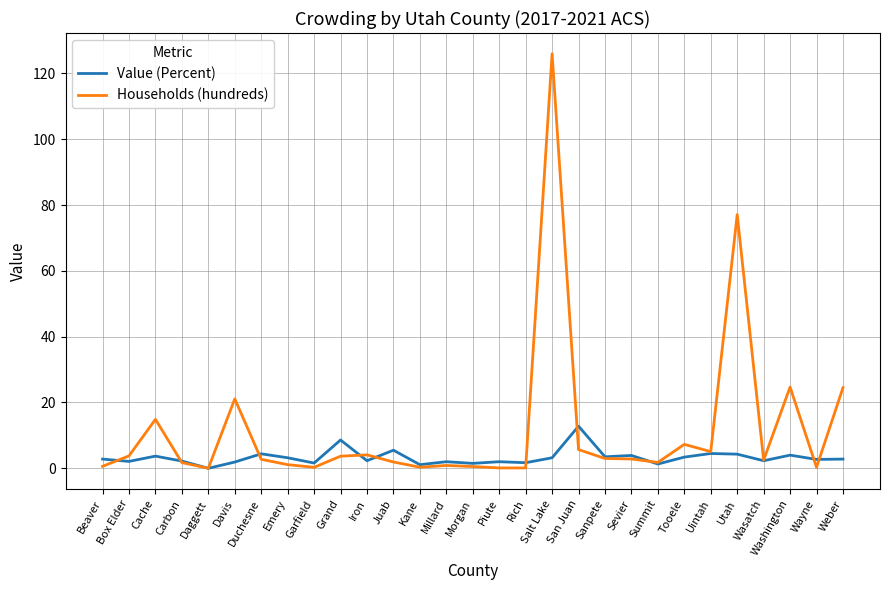

Is it true that Value (Percent) equals 2.8 at Weber?

True